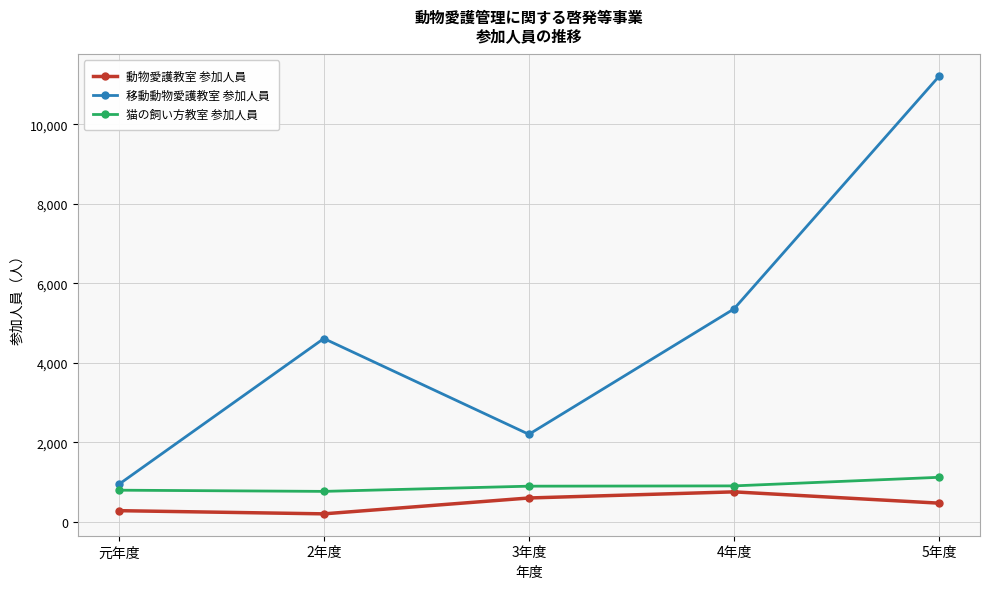

What is the total value across all series at 5年度?

12802